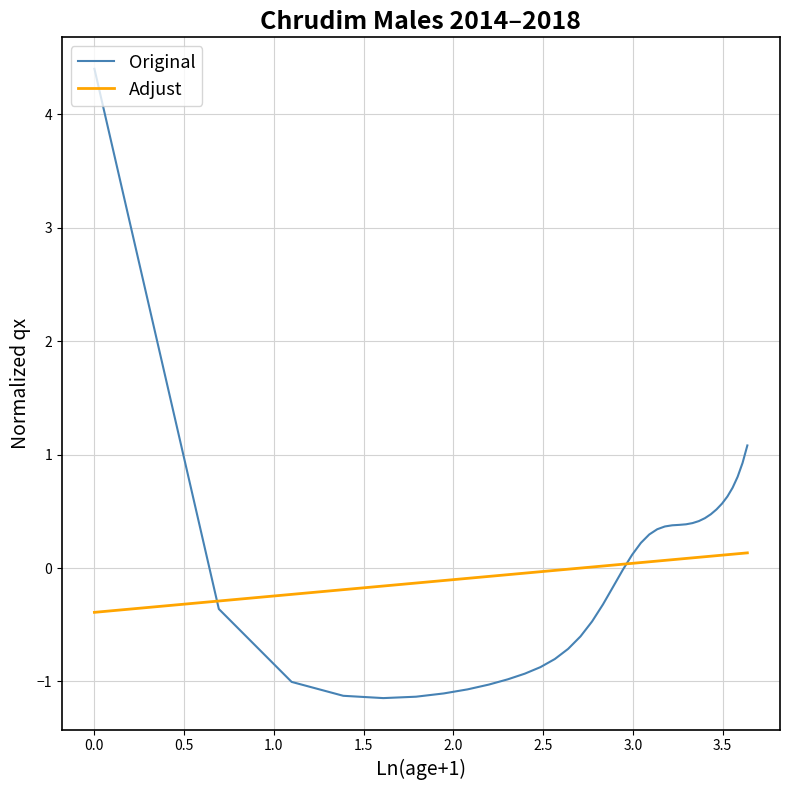

After their last crossing, which series has the higher values: Adjust or Original?

Original